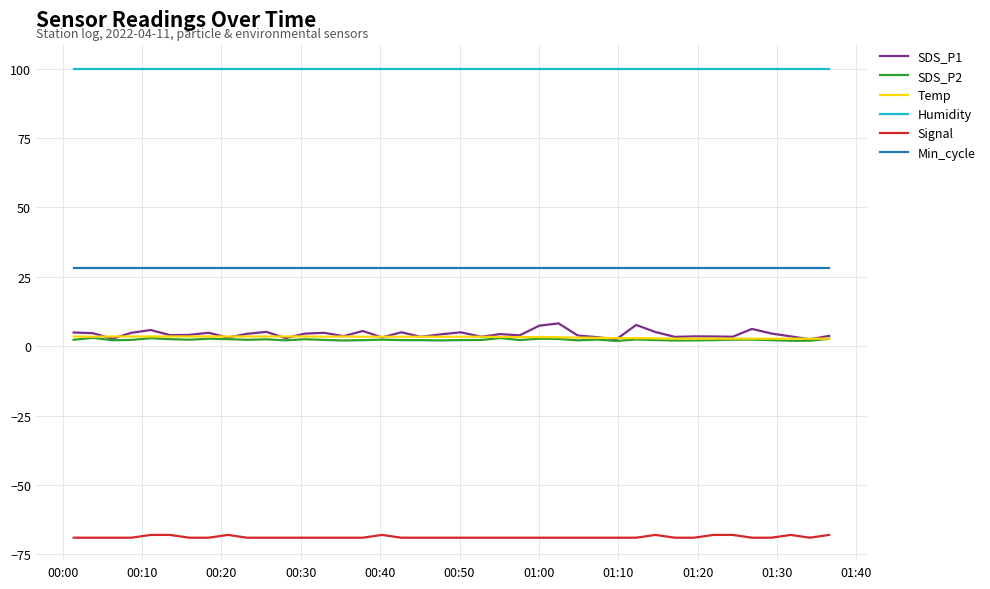

Which series has the largest total across all categories?

Humidity